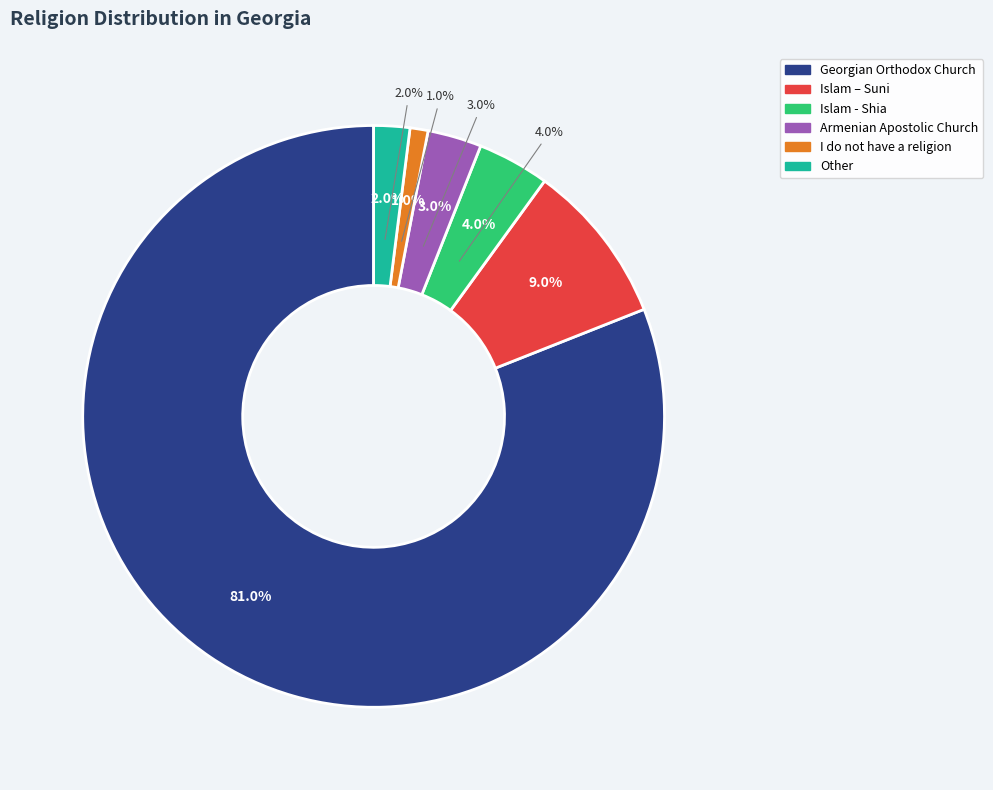

Which category has the biggest portion of the pie?

Georgian Orthodox Church